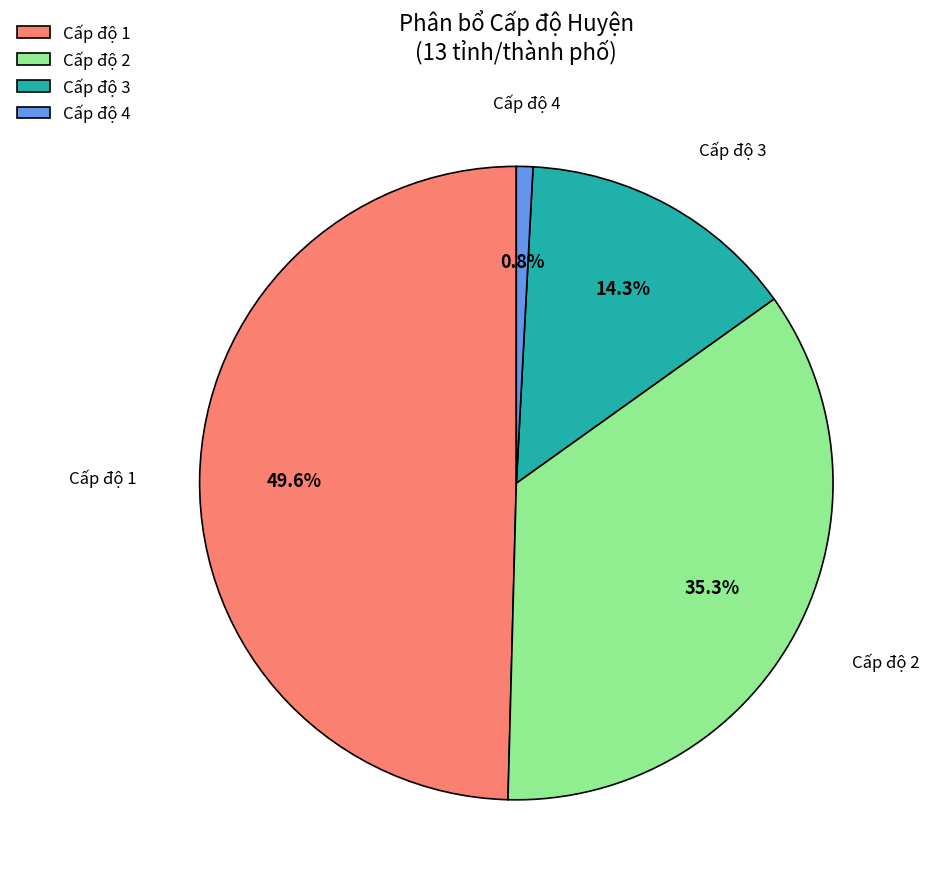

Which slice is the smallest?

Cấp độ 4